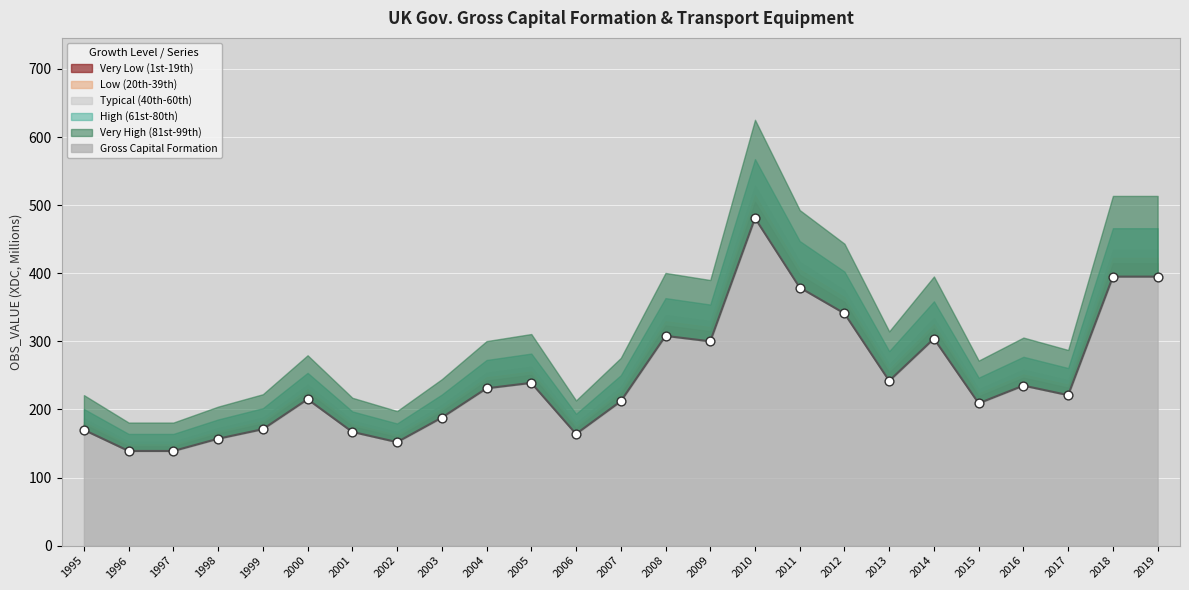

Which has a higher value, 2004 or 1996?

2004